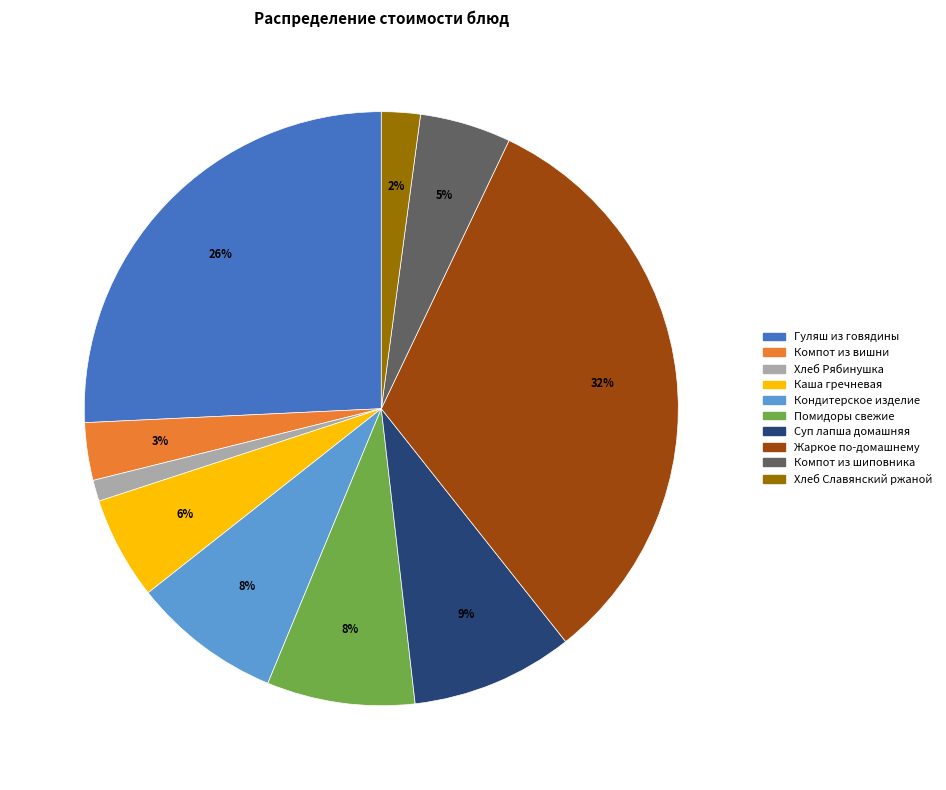

Is it true that Компот из шиповника is 13% of the pie?

False